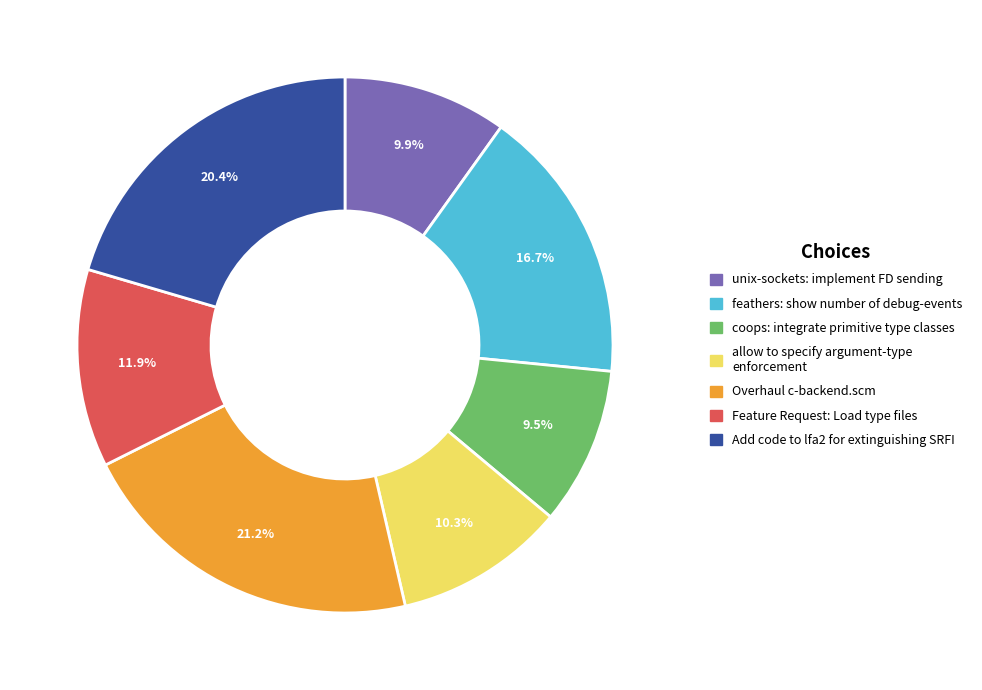

Combined, what portion of the pie is unix-sockets: implement FD sending and Feature Request: Load type files?

21.8%